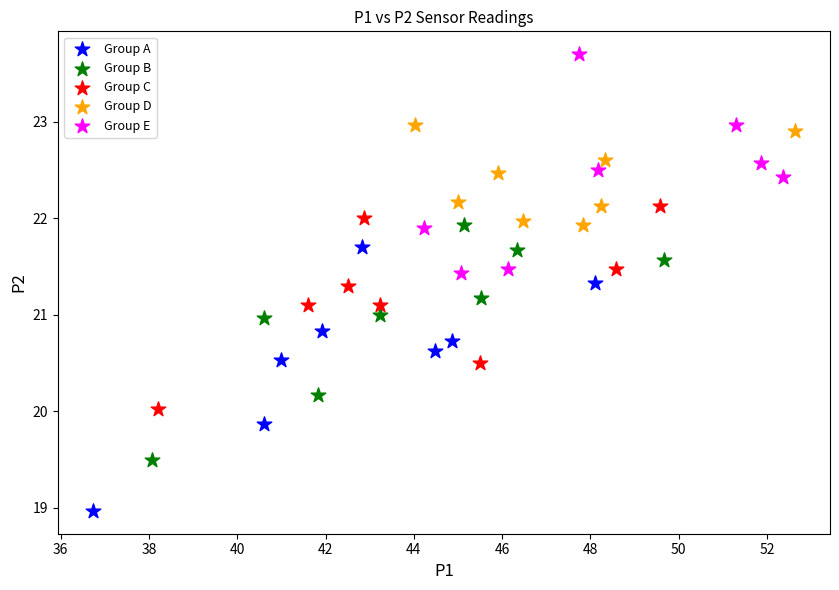

Which series contains the highest Y value?

Group E